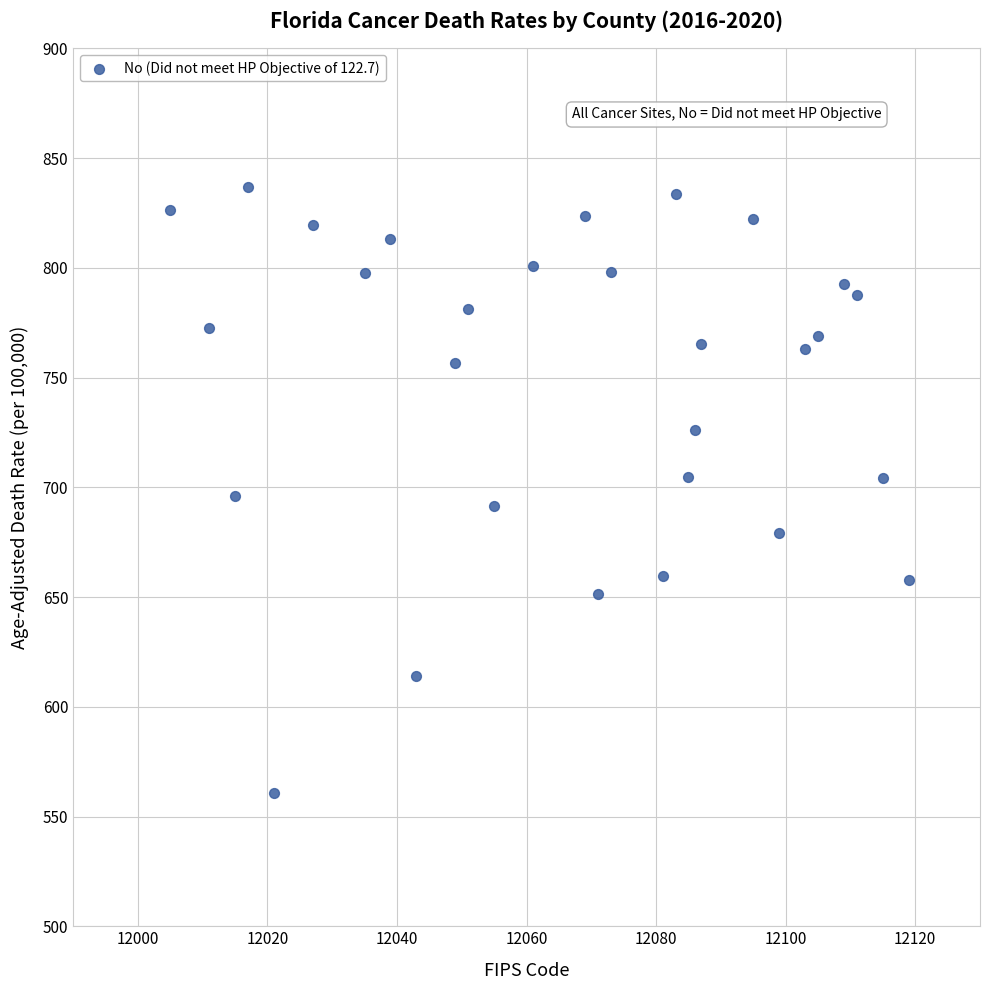

What is the range of Y values (max minus min)?

276.1